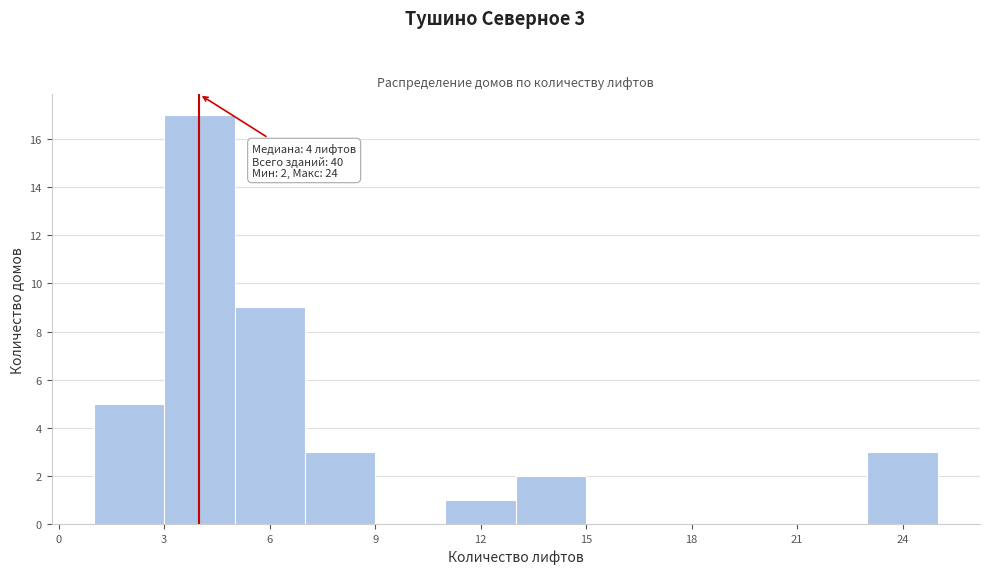

Over which range of the x-axis is the bar tallest?

3 to 5